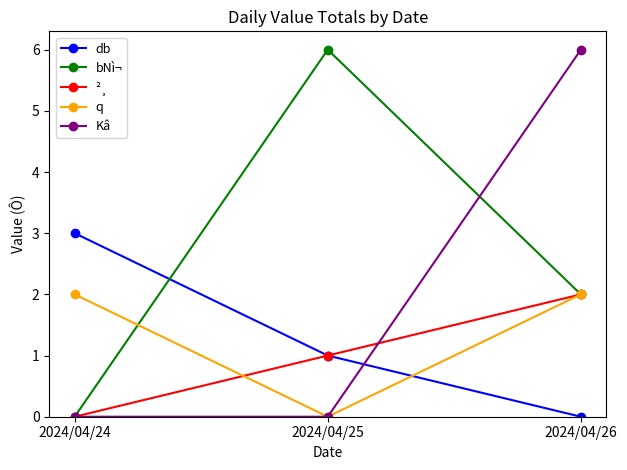

What is the sum of all ²¸ values?

3